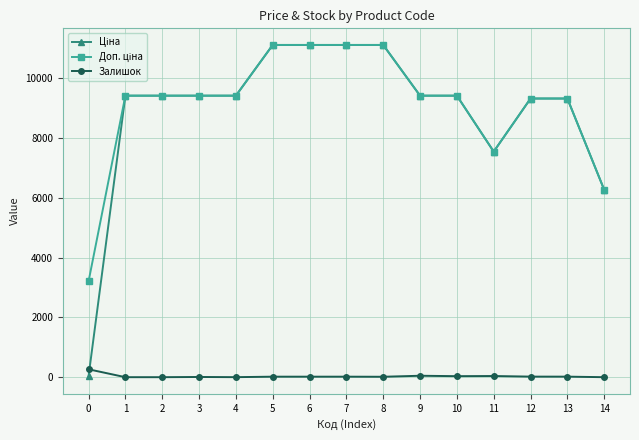

True or false: Залишок has a value of 264.0 at 0.

True